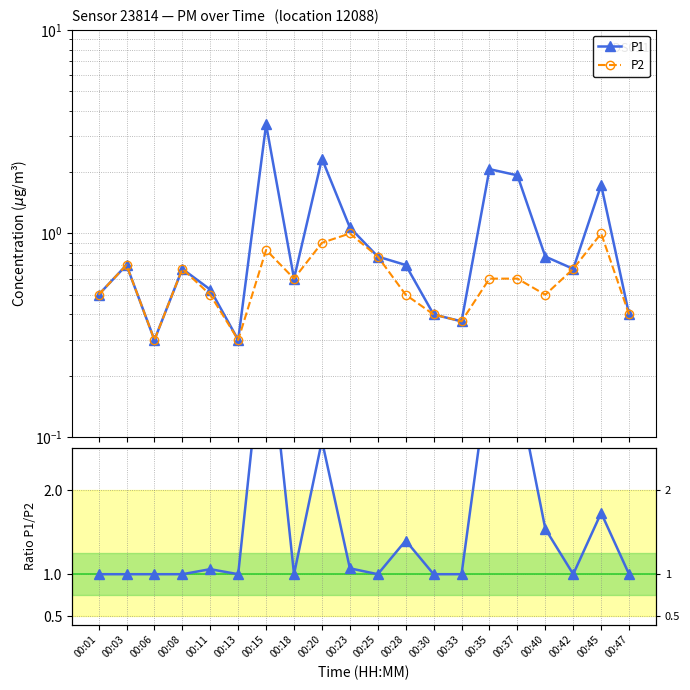

How many categories are shown in the chart?

20